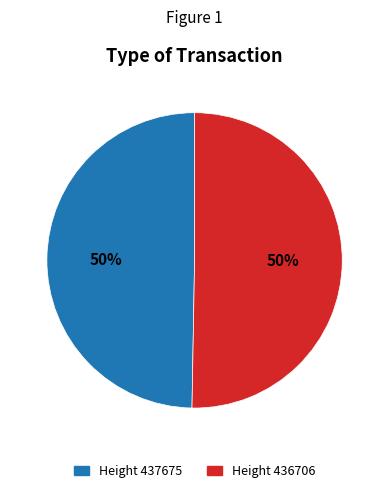

To the nearest percent, what portion does Height 437675 represent?

50%